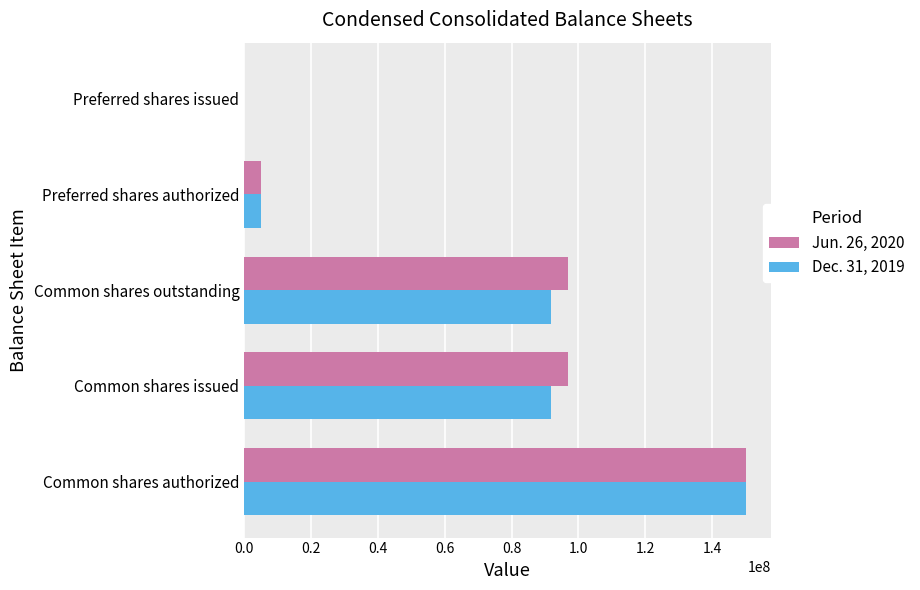

Is it true that Dec. 31, 2019 equals 143616365 at Common shares issued?

False